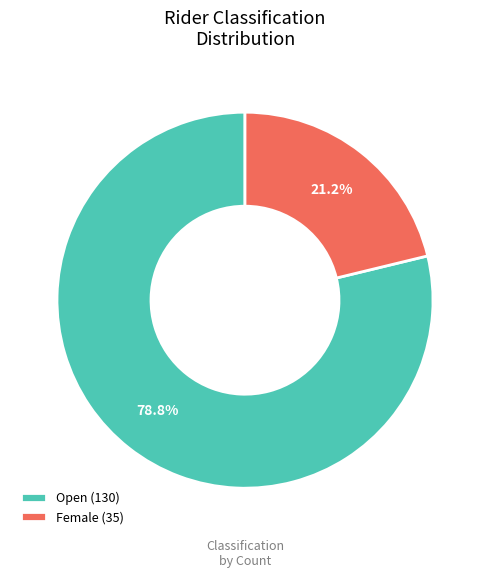

What percentage do Female and Open together represent?

100.0%